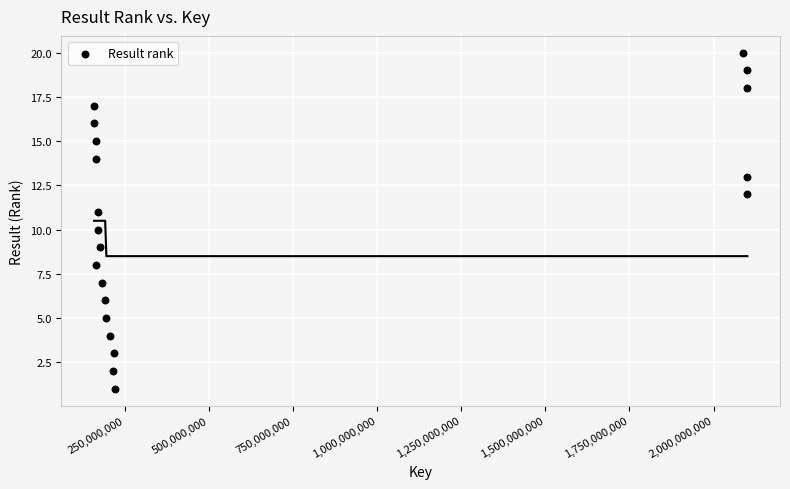

What is the range of Y values (max minus min)?

19